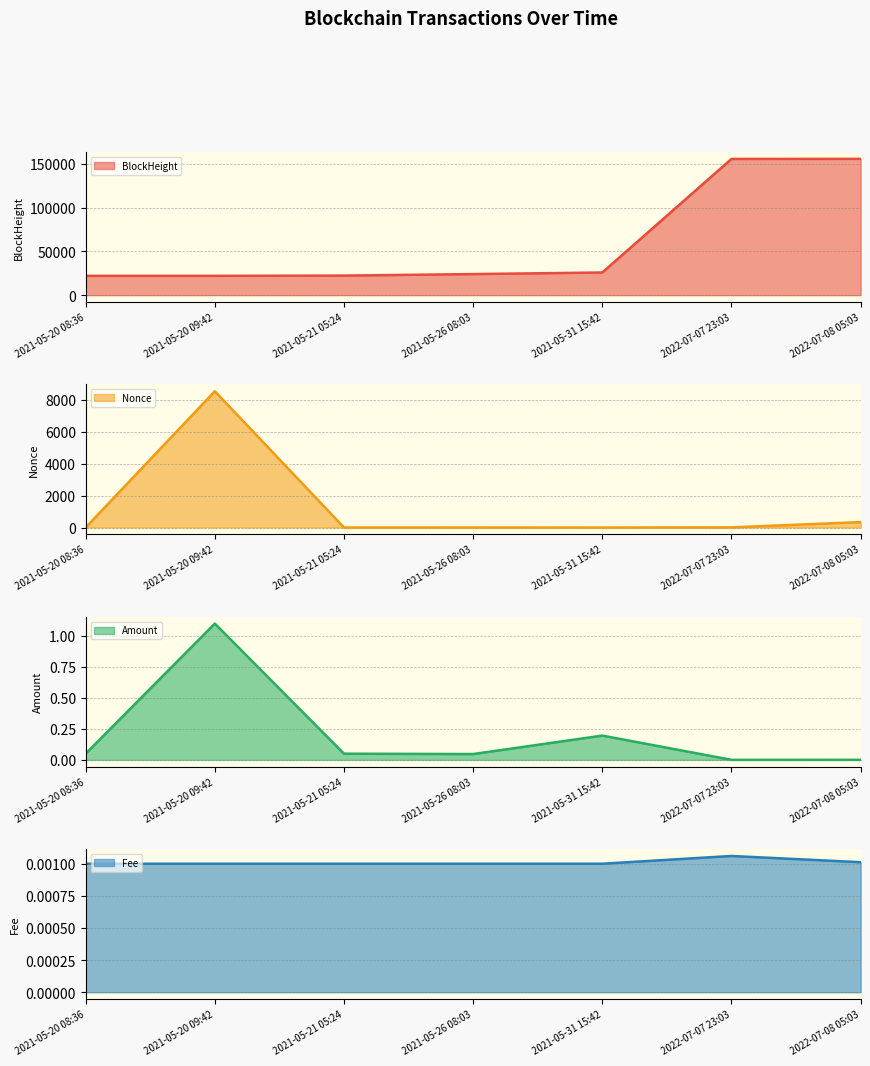

Reading left to right, transcribe all the data shown in this chart.

BlockHeight line: 22053.0	22068.0	22351.0	24060.0	25885.0	155589.0	155669.0
Nonce line: 0.0	8517.0	1.0	2.0	0.0	10.0	339.0
Amount line: 0.1	1.1	0.1	0.0	0.2	0.0	0.0
Fee line: 0.0	0.0	0.0	0.0	0.0	0.0	0.0